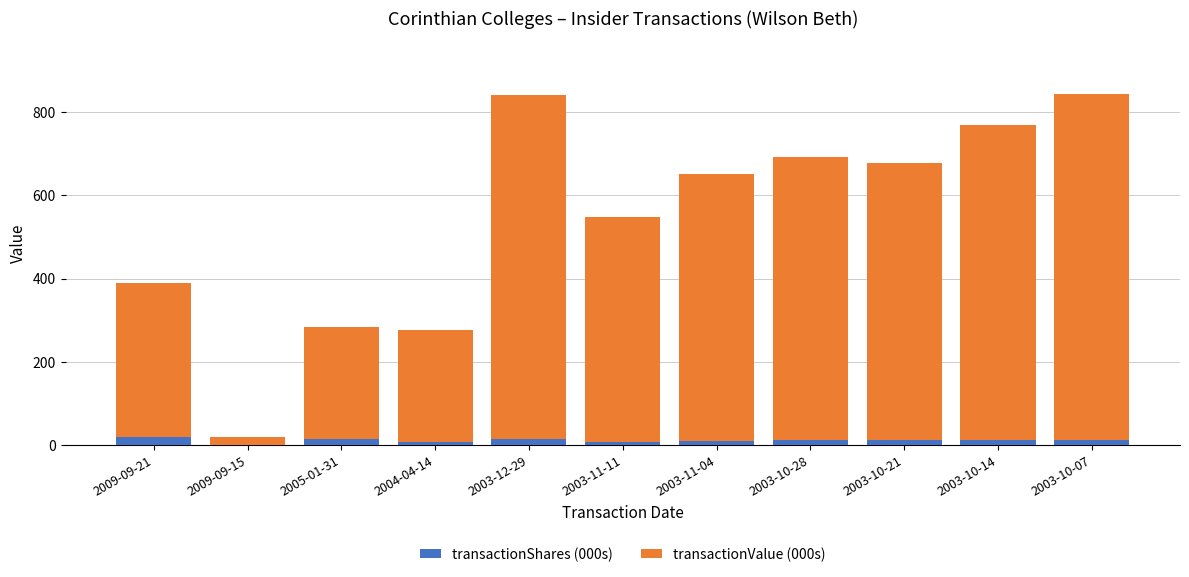

List the series in order of their overall mean, highest first.

transactionValue (000s), transactionShares (000s)